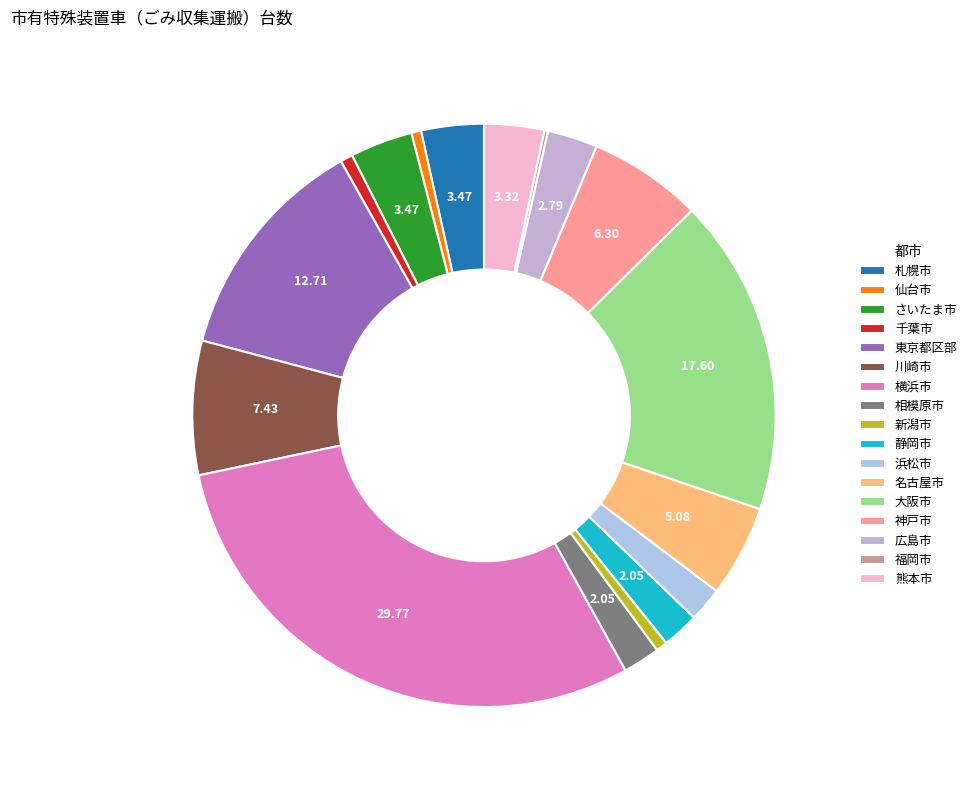

To the nearest percent, what is the difference between the largest and smallest slice percentages?

30%